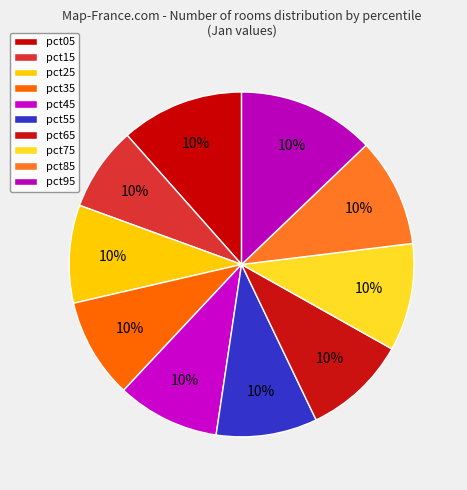

What is the change in value from pct05 to pct65?

-0.1